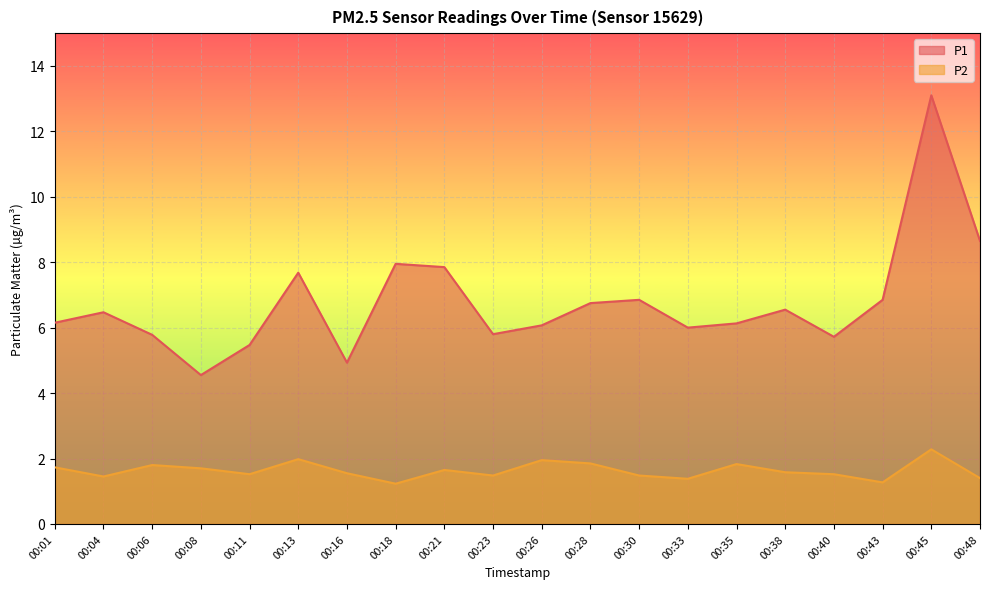

How many data points in P1 are less than 6?

6